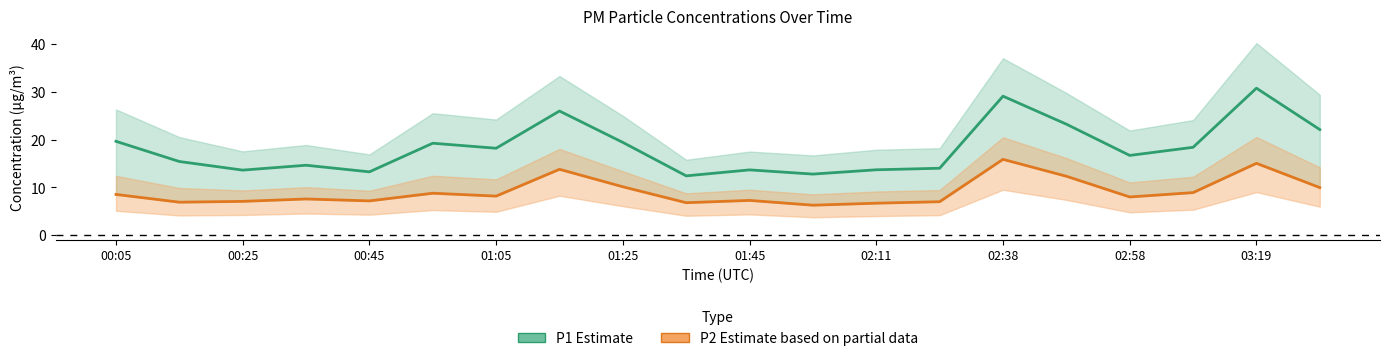

What are all the series names shown in the legend?

P1 (Estimate), P2 (Estimate based on partial data)